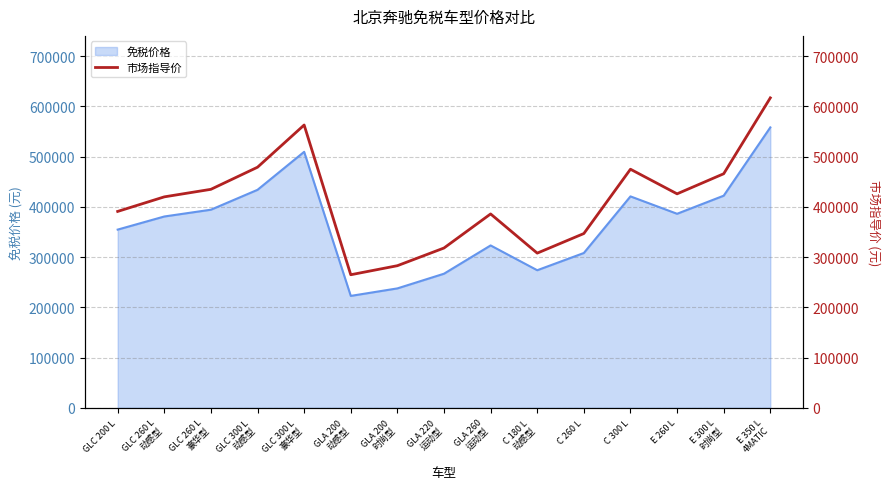

What is the maximum value for 免税价格?

558028.6